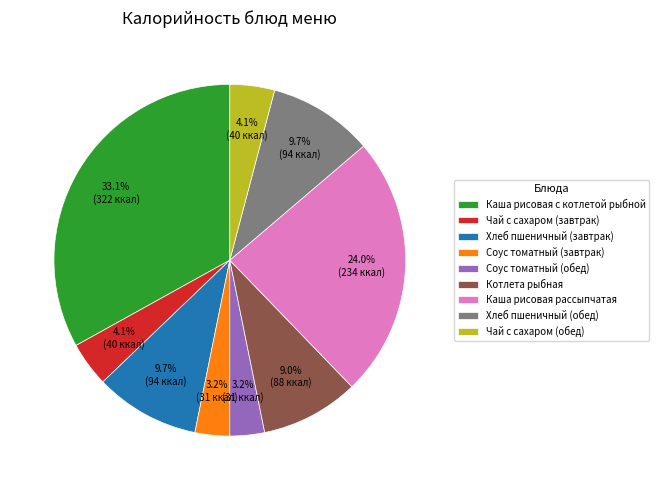

How many segments does this pie chart have?

9